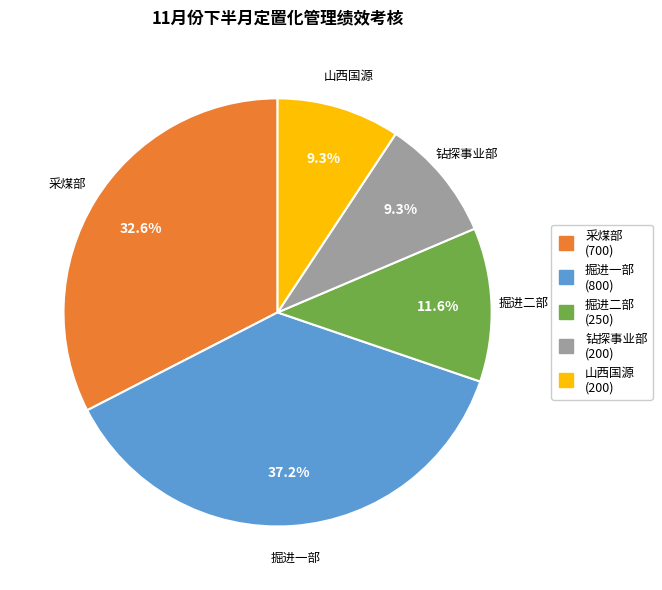

What percentage is NOT represented by 钻探事业部?

90.7%